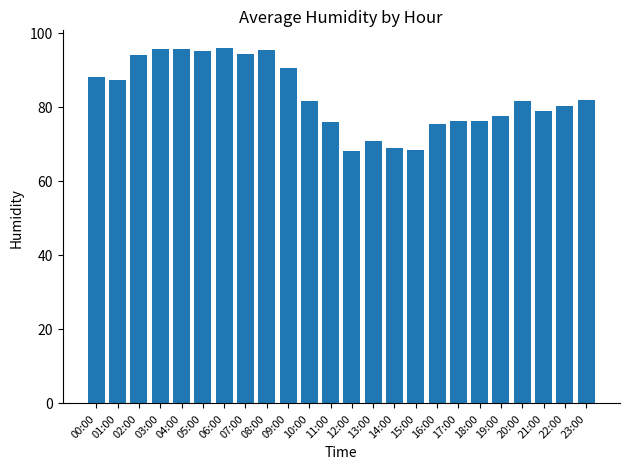

How many data points are above 81?

13